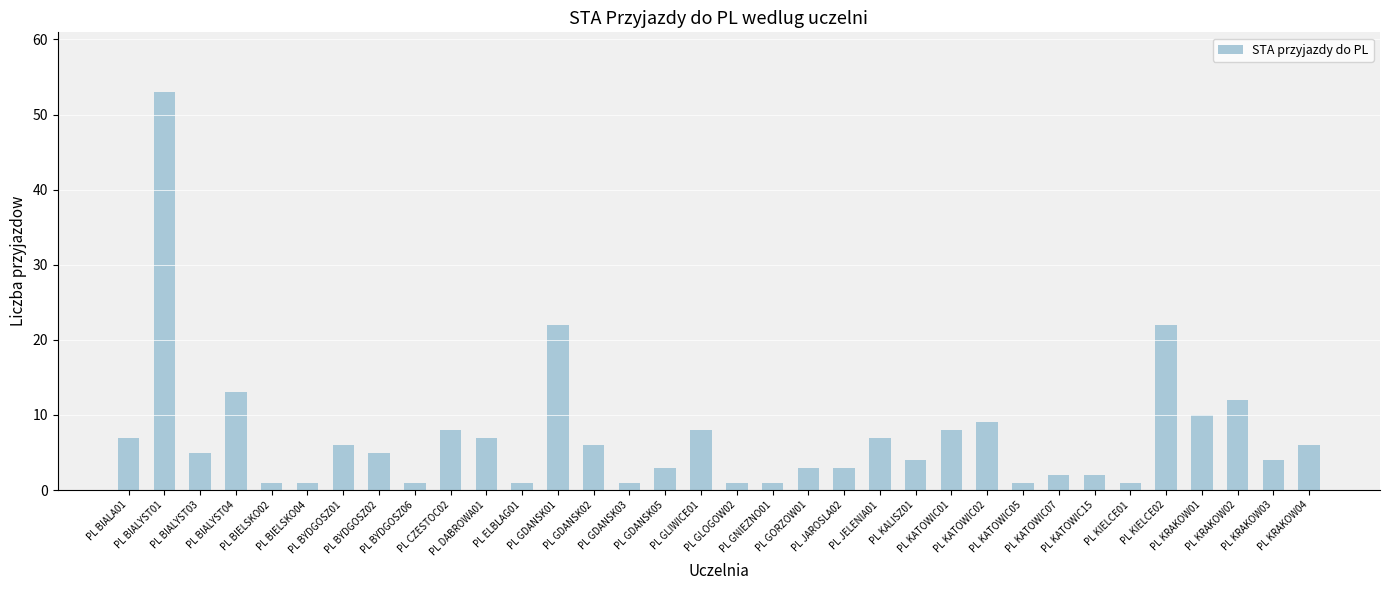

What is the minimum value shown in the chart?

1